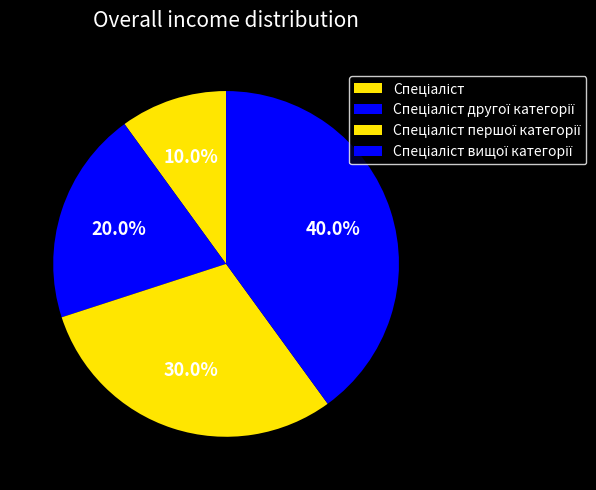

What is the largest slice in the pie chart?

Спеціаліст вищої категорії